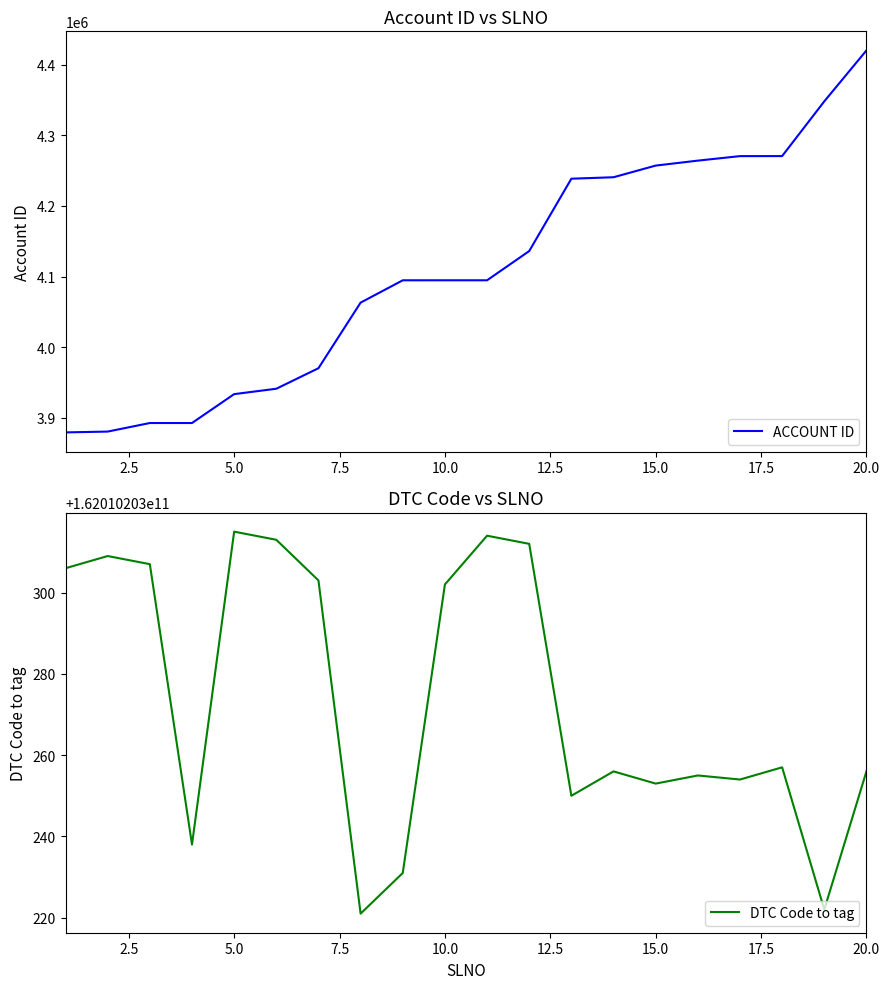

What is the highest value of the ACCOUNT ID series?

4419924